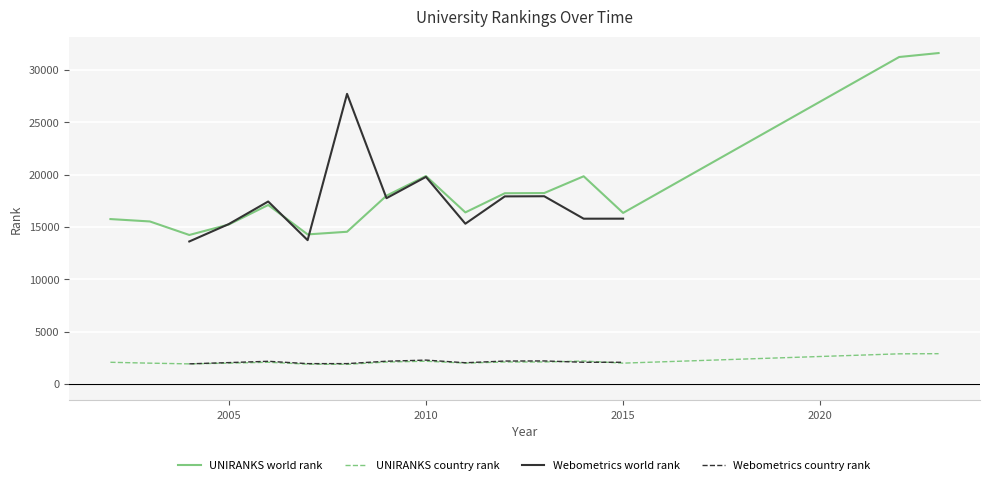

True or false: UNIRANKS world rank and UNIRANKS country rank cross at least once.

False